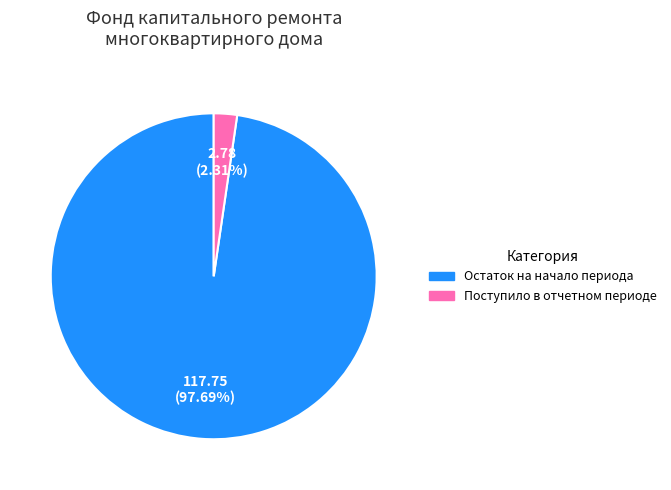

Does any single category account for the majority?

Yes